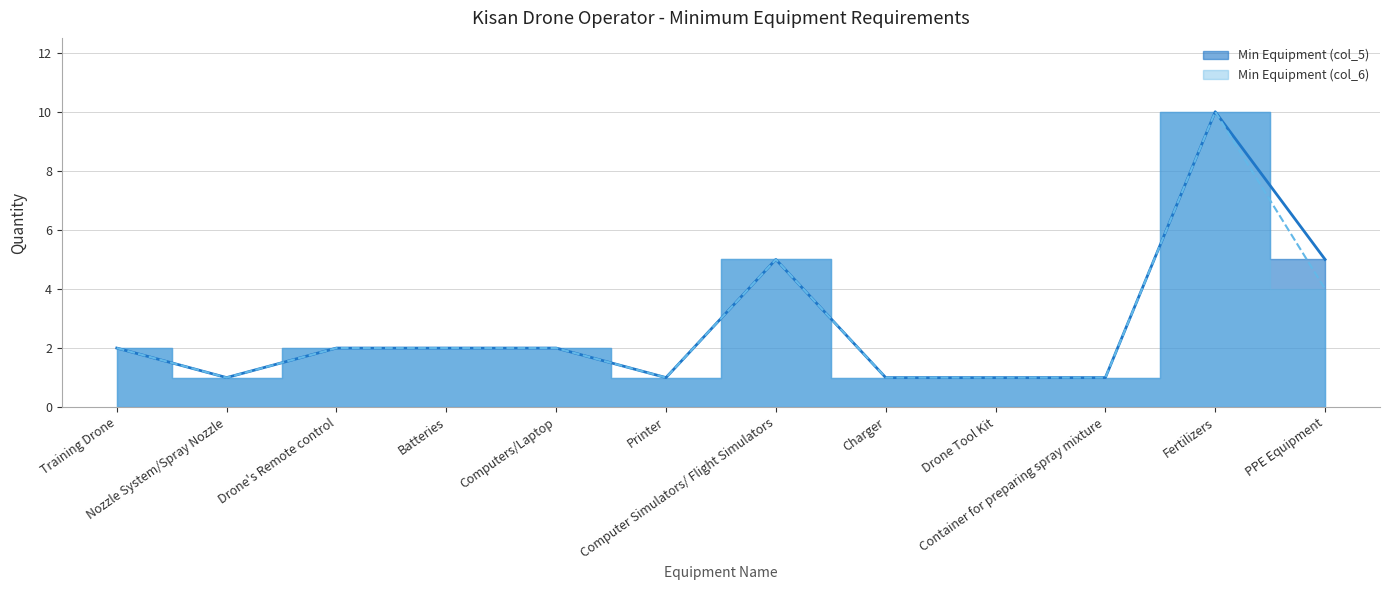

True or false: Min Equipment (col_5) and Min Equipment (col_6) cross at least once.

False